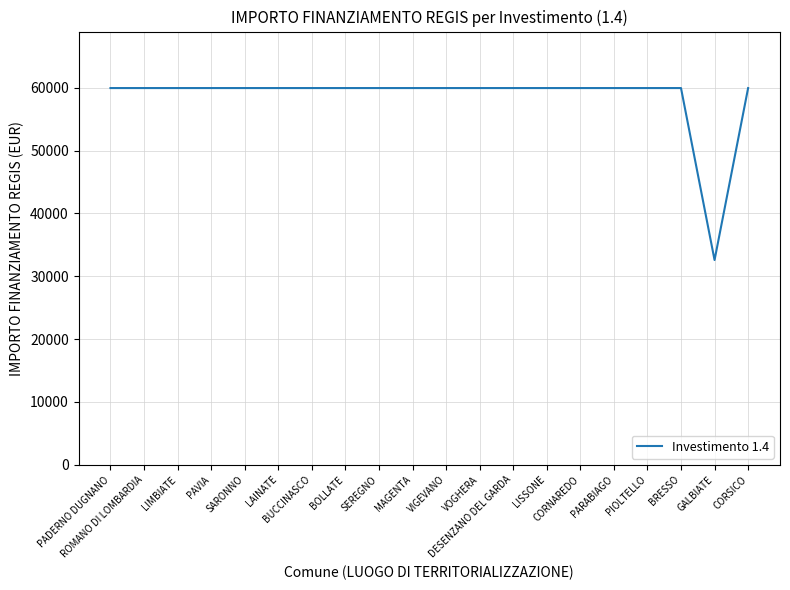

What is the difference between the maximum and minimum values?

27377